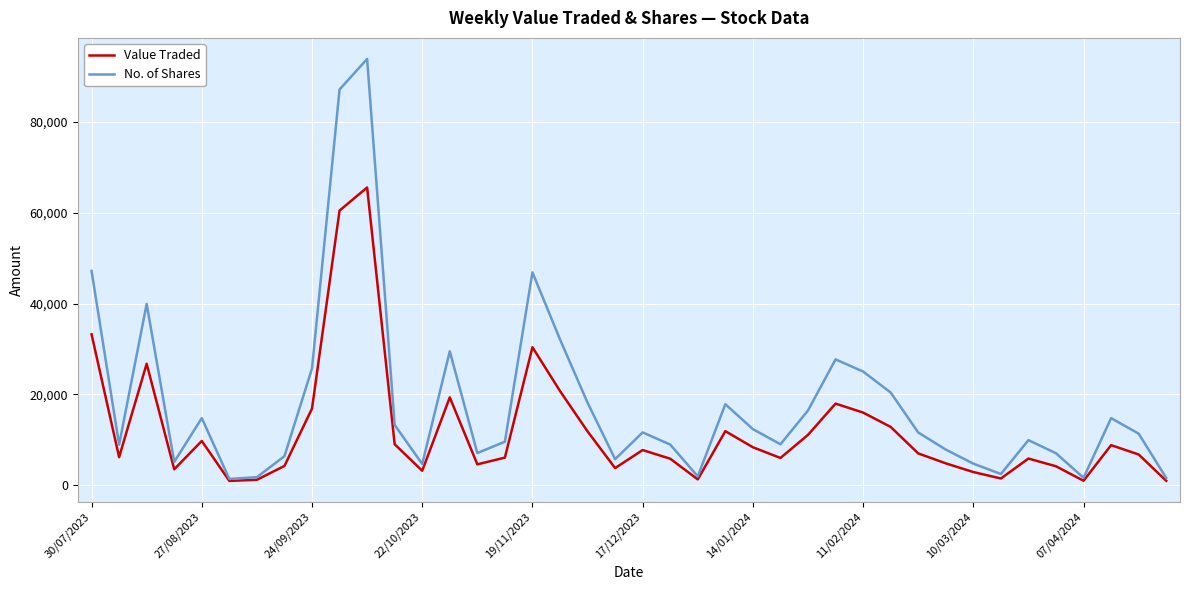

List the series in order of their peak value, lowest first.

Value Traded, No. of Shares